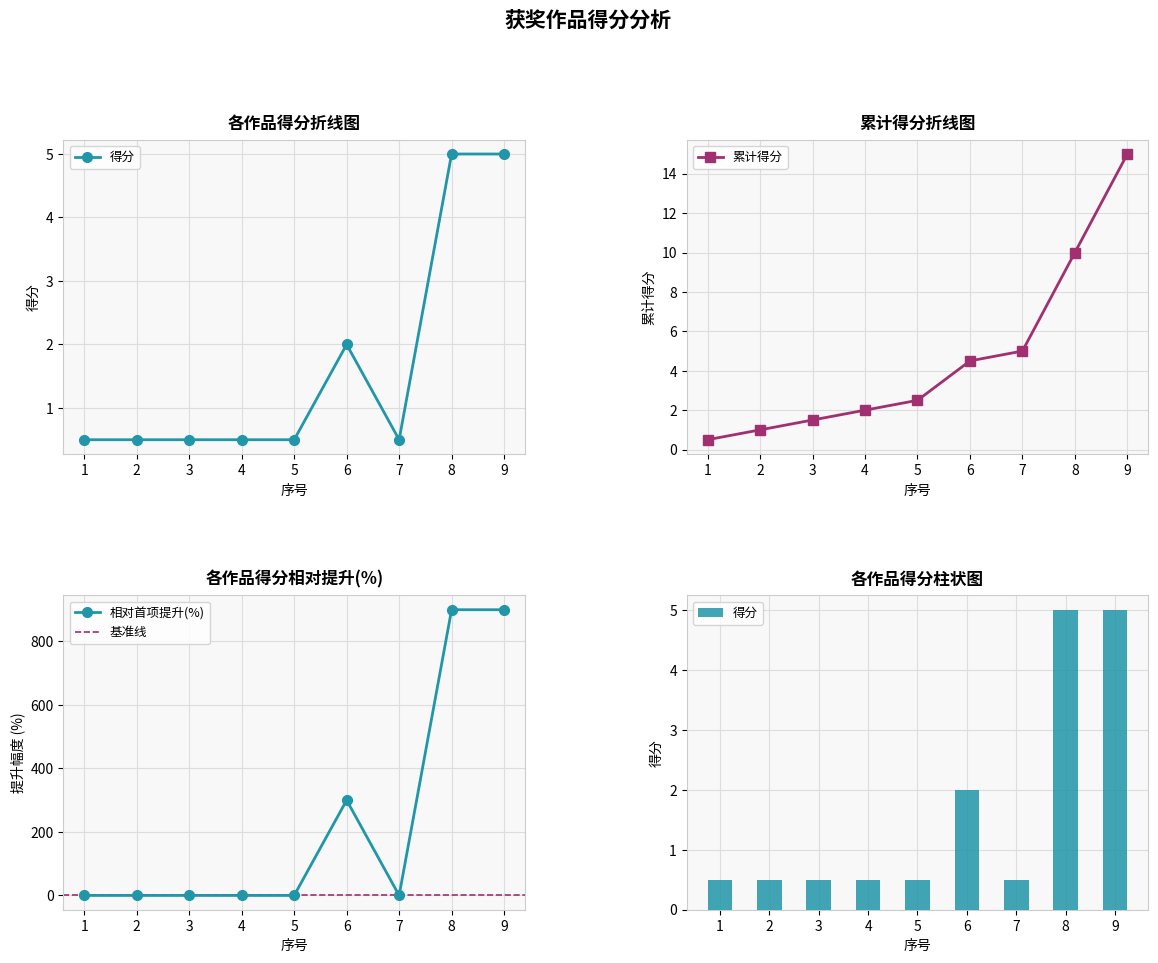

True or false: the data shows 2.0 at 6.

True